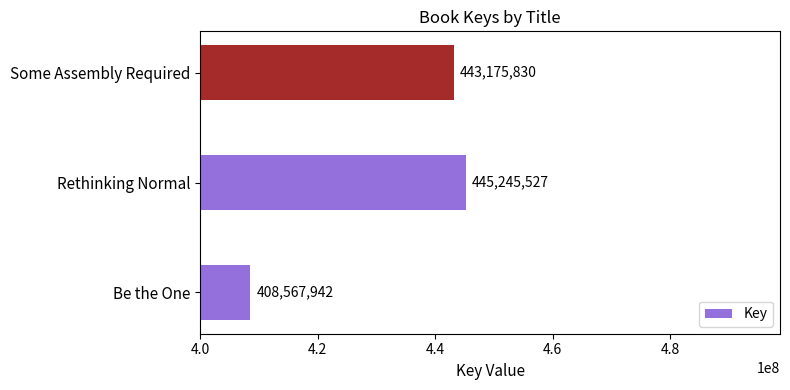

Which category has the lowest value across all series?

Be the One